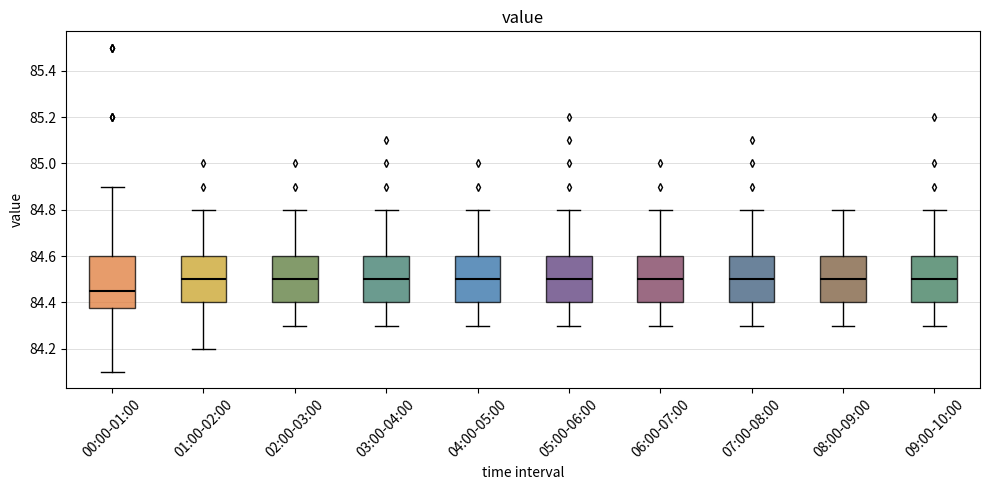

Comparing the boxes themselves (not the whiskers), which one is the tallest?

00:00-01:00